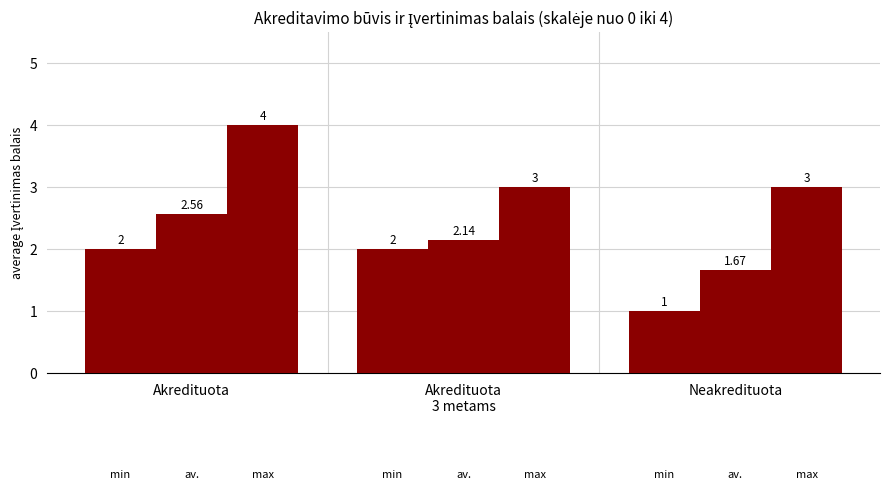

Are the bars horizontal?

No